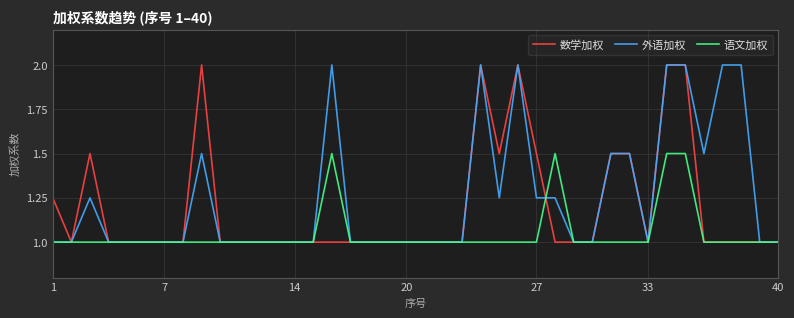

Which series has the largest total across all categories?

外语加权